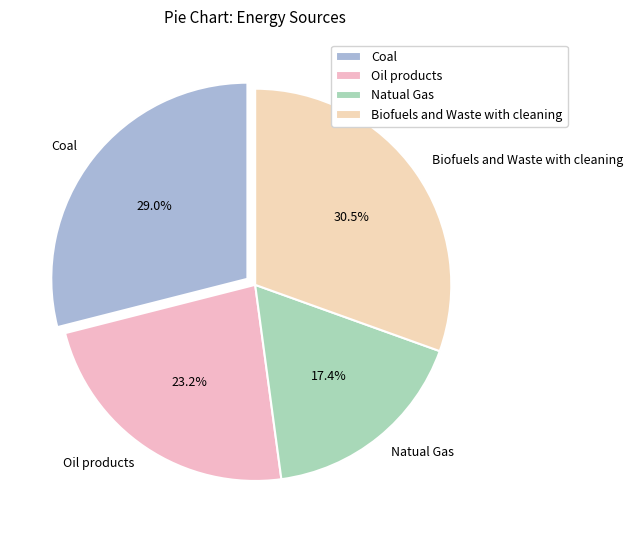

To the nearest percent, what is the combined percentage of Natual Gas and Oil products?

41%